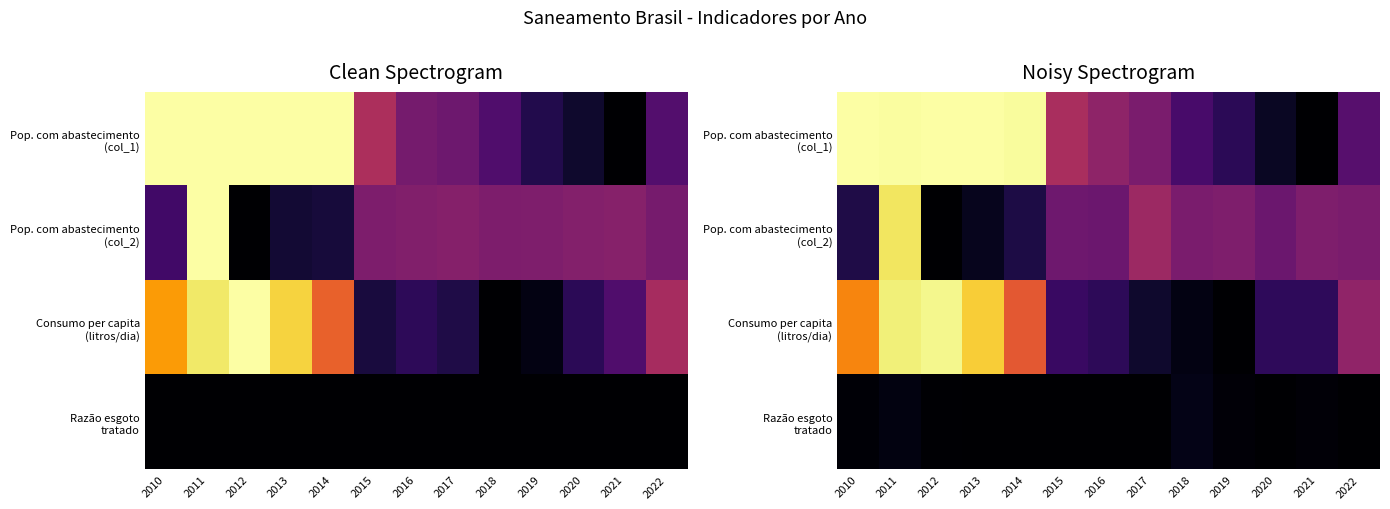

Rank the series at 2022 from lowest to highest value.

Razão esgoto tratado, Pop. com abastecimento (col_1), Pop. com abastecimento (col_2), Consumo per capita (litros/dia)